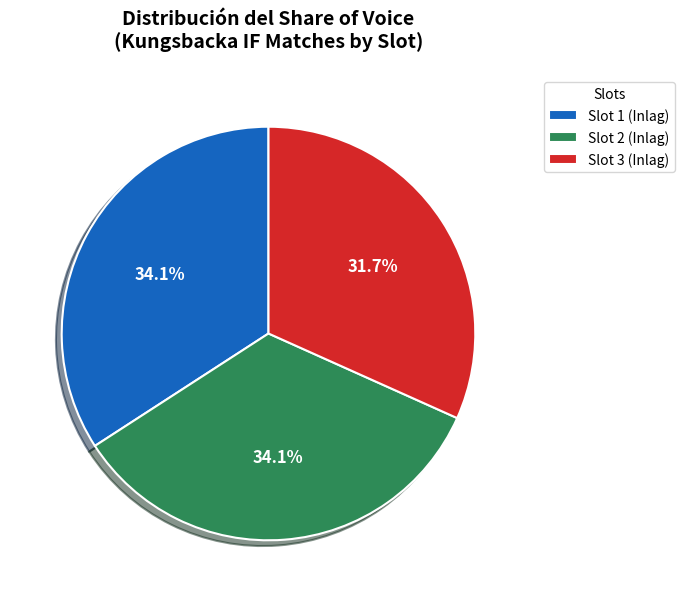

Which slice is the smallest?

Slot 3 (Inlag)